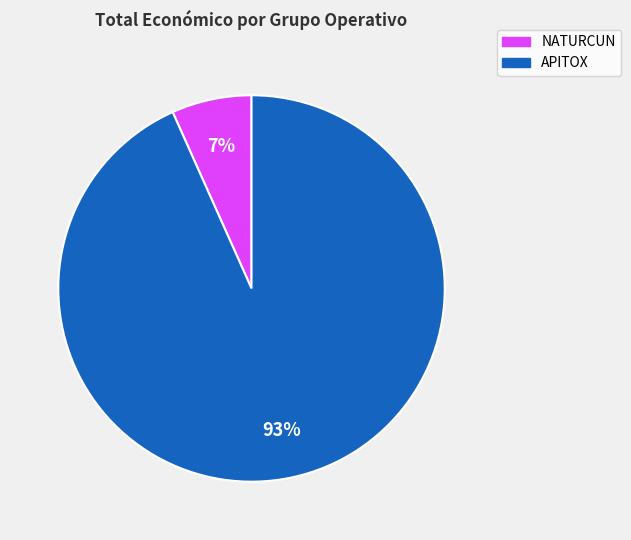

How many segments does this pie chart have?

2